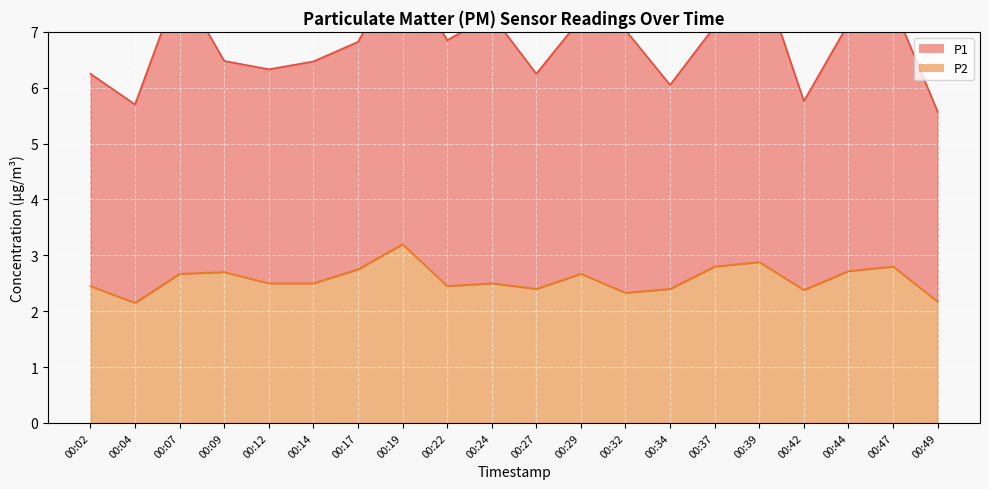

Reading right to left, extract all data points from this chart.

00:49=2.2	00:47=2.8	00:44=2.7	00:42=2.4	00:39=2.9	00:37=2.8	00:34=2.4	00:32=2.3	00:29=2.7	00:27=2.4	00:24=2.5	00:22=2.5	00:19=3.2	00:17=2.8	00:14=2.5	00:12=2.5	00:09=2.7	00:07=2.7	00:04=2.1	00:02=2.5